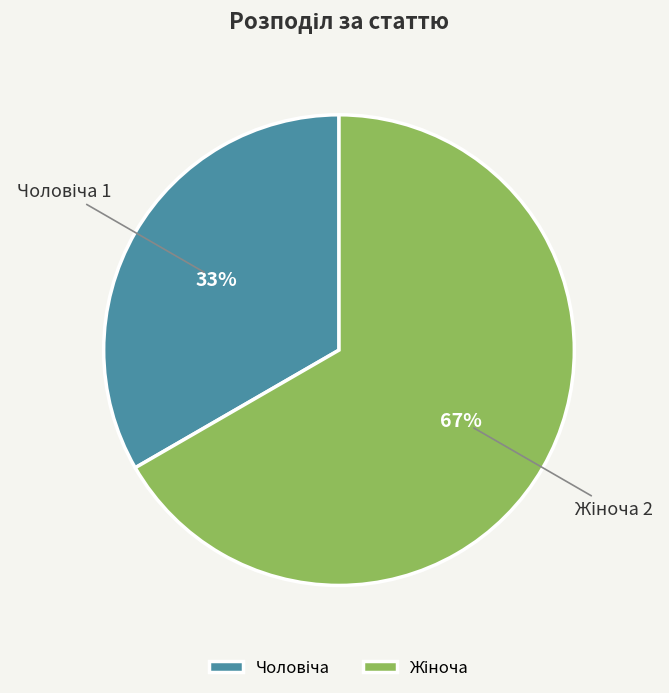

How many slices are in this pie chart?

2